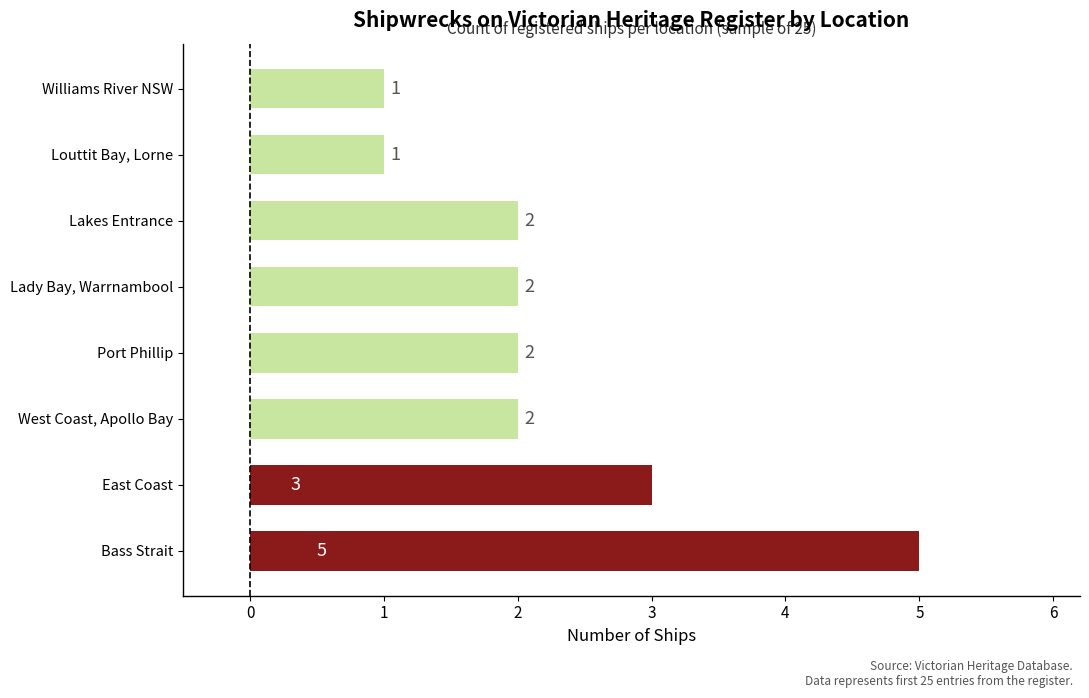

Which has a higher value, Bass Strait or Louttit Bay, Lorne?

Bass Strait